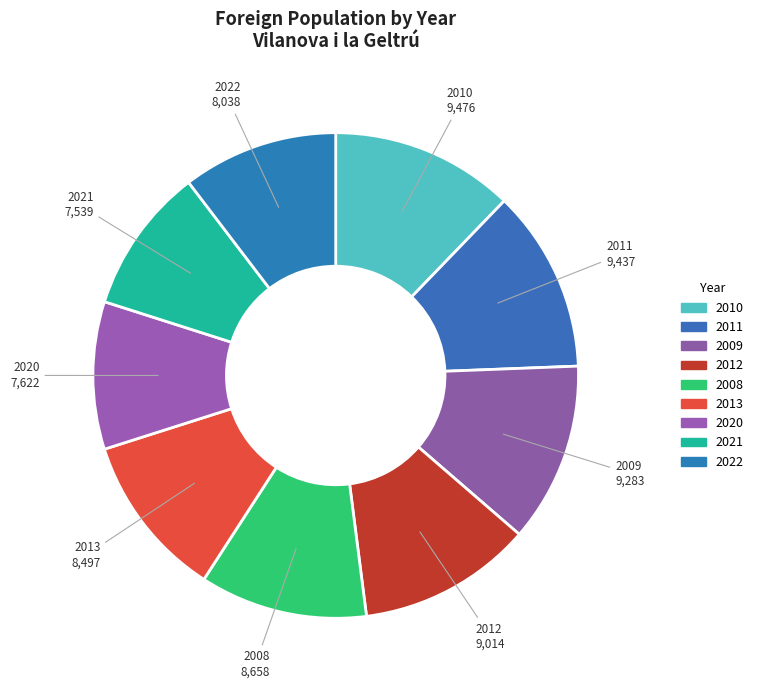

What is the change in value from 2009 to 2022?

-1245